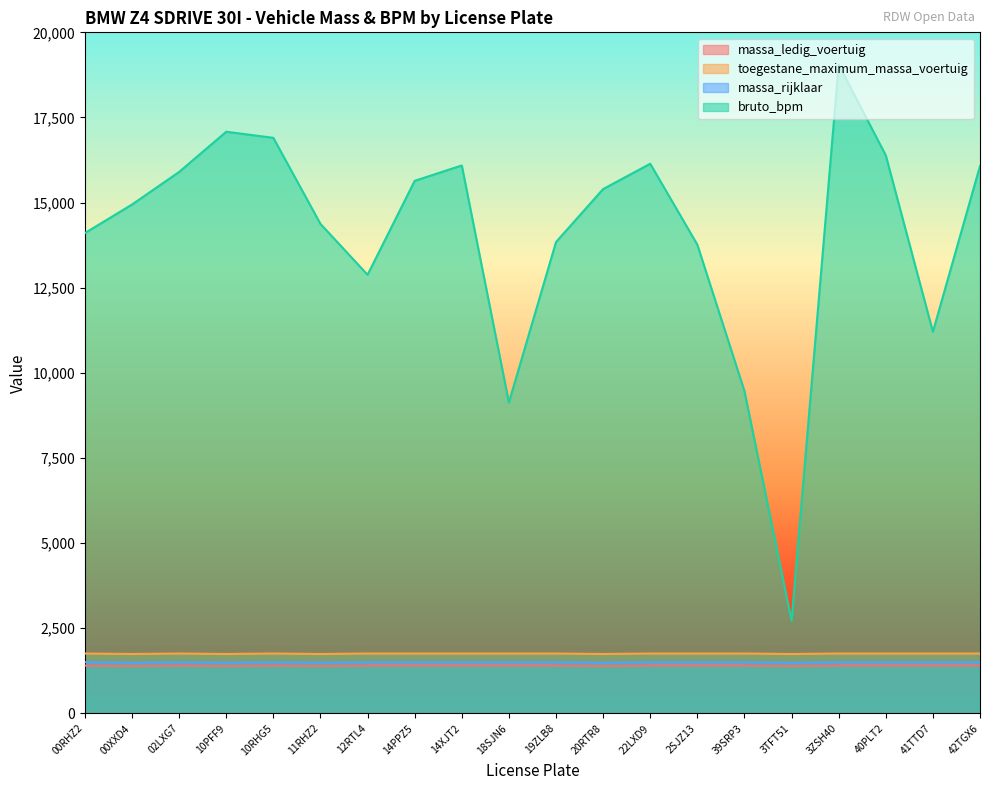

Is the value of massa_rijklaar at 2SJZ13 greater than the value of massa_ledig_voertuig at 00XXD4?

Yes